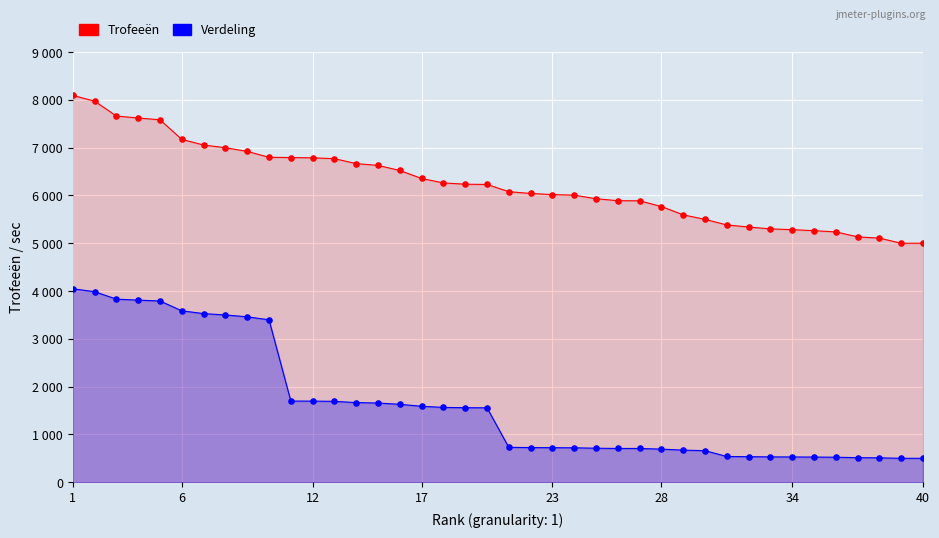

At which category is the sum across all series the highest?

1